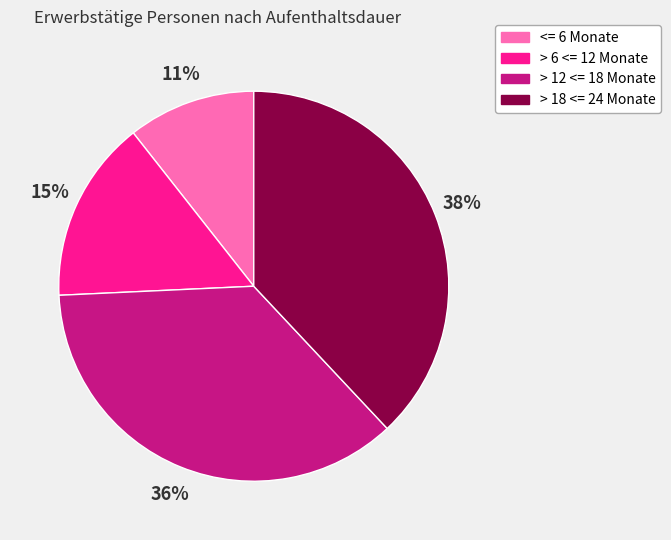

Which category has the biggest portion of the pie?

> 18 <= 24 Monate